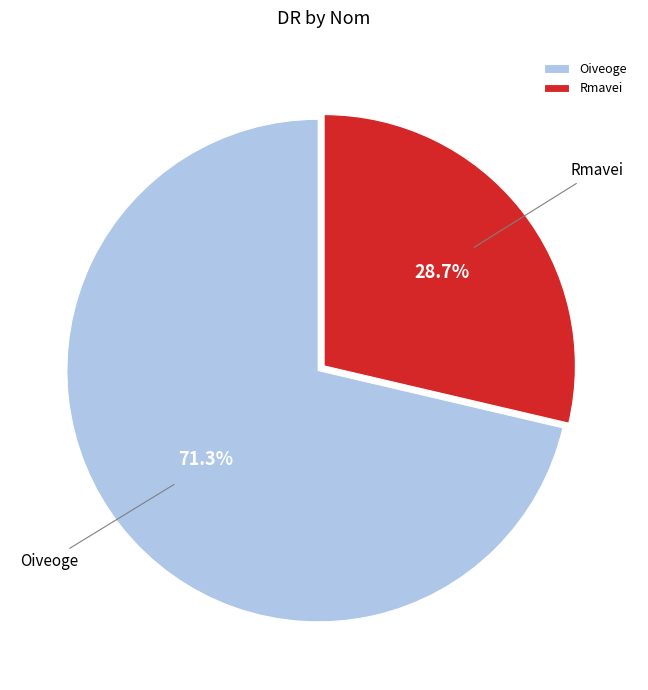

How many segments does this pie chart have?

2